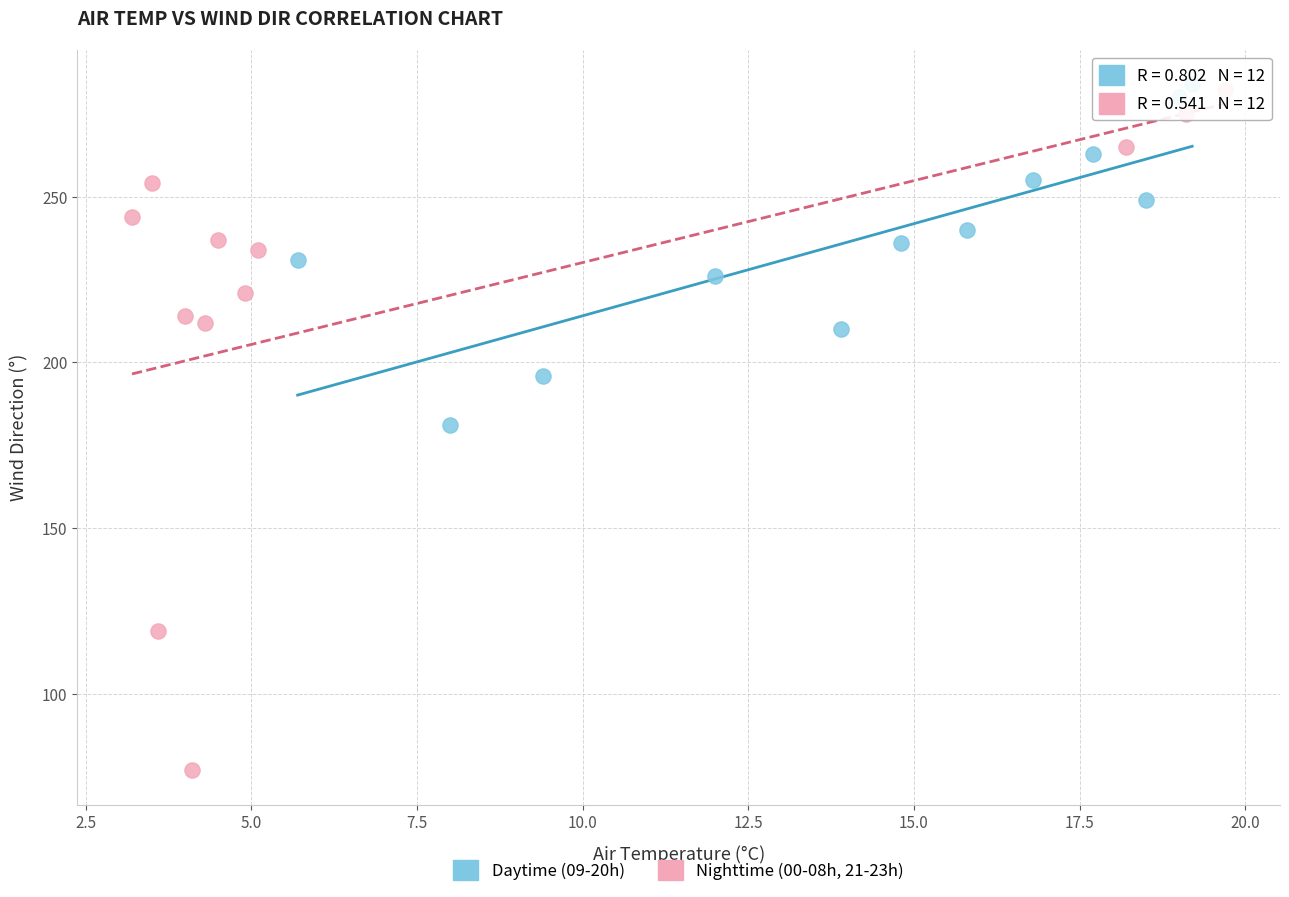

Which series has the widest spread of Y values?

Nighttime (00-08h, 21-23h)